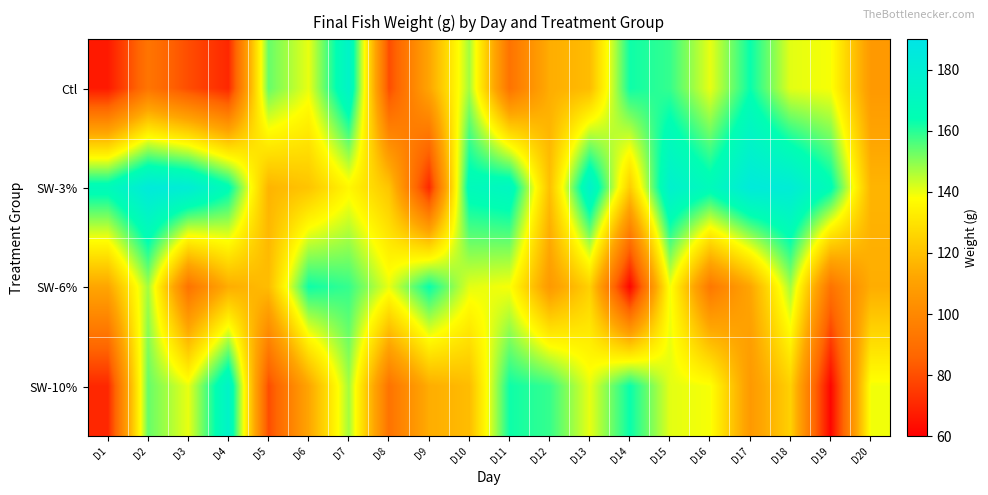

At which category is the sum across all series the highest?

D7